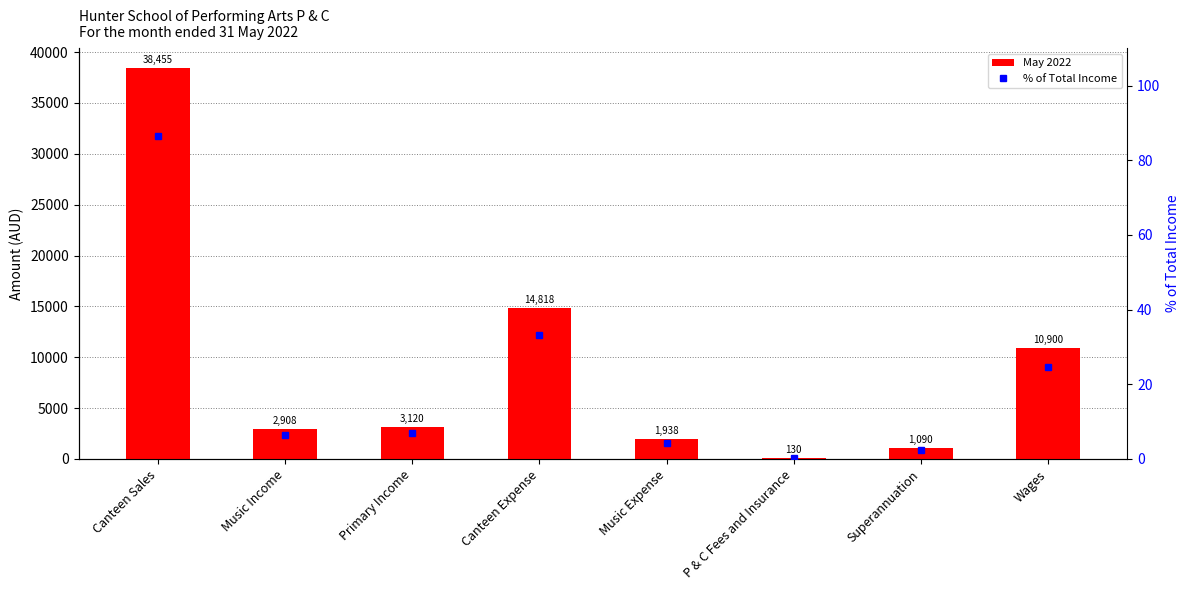

What is the sum of all % of Total Income values?

164.9